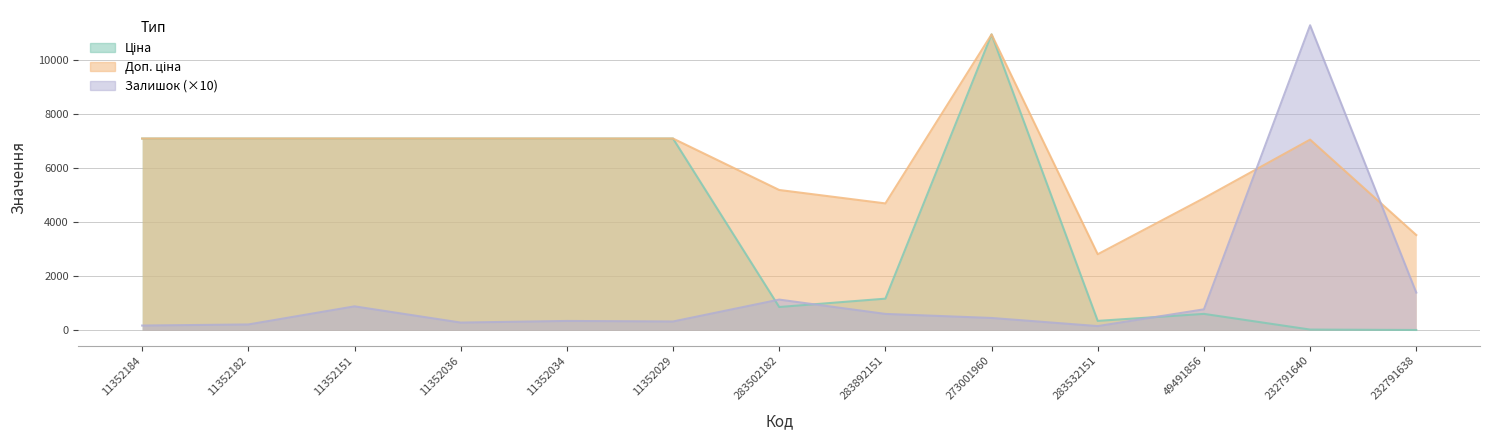

What is the lowest value of the Ціна series?

15.7